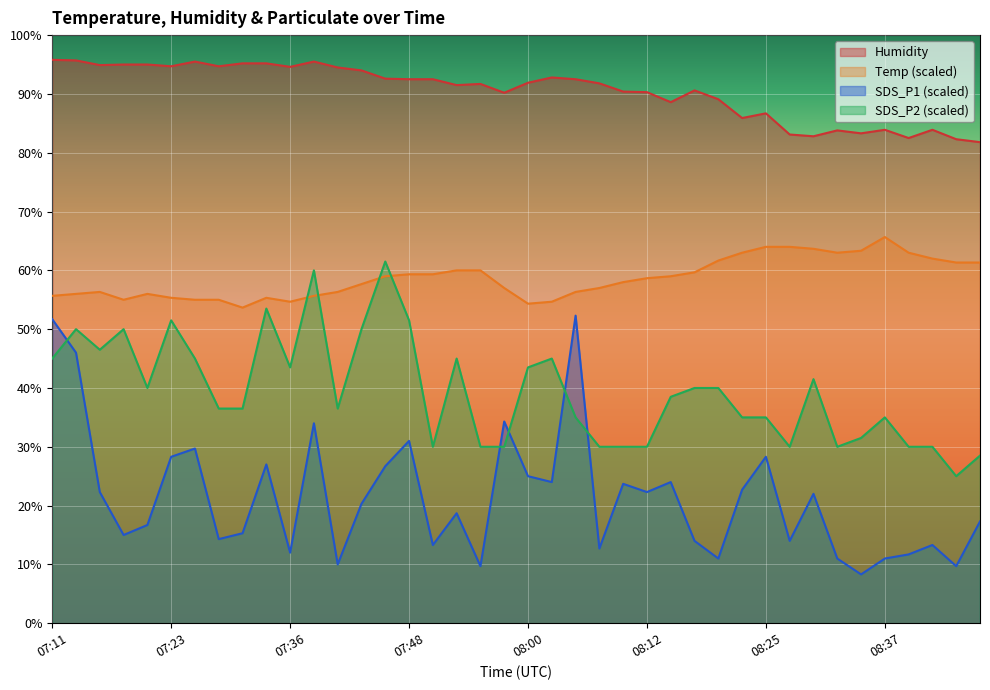

How many interior local valleys does the Temp series have?

5